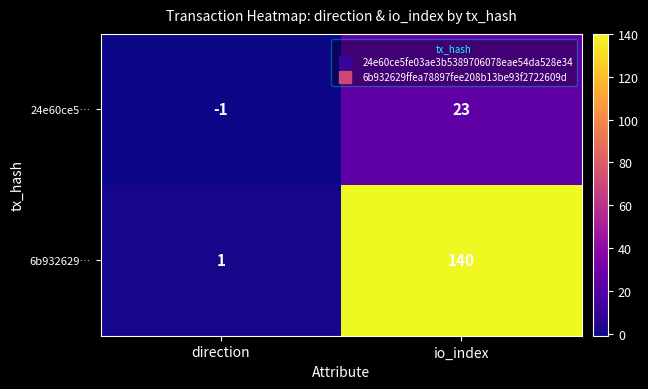

Reading right to left, what are all the values shown in this chart?

24e60ce5…: 23	-1
6b932629…: 140	1